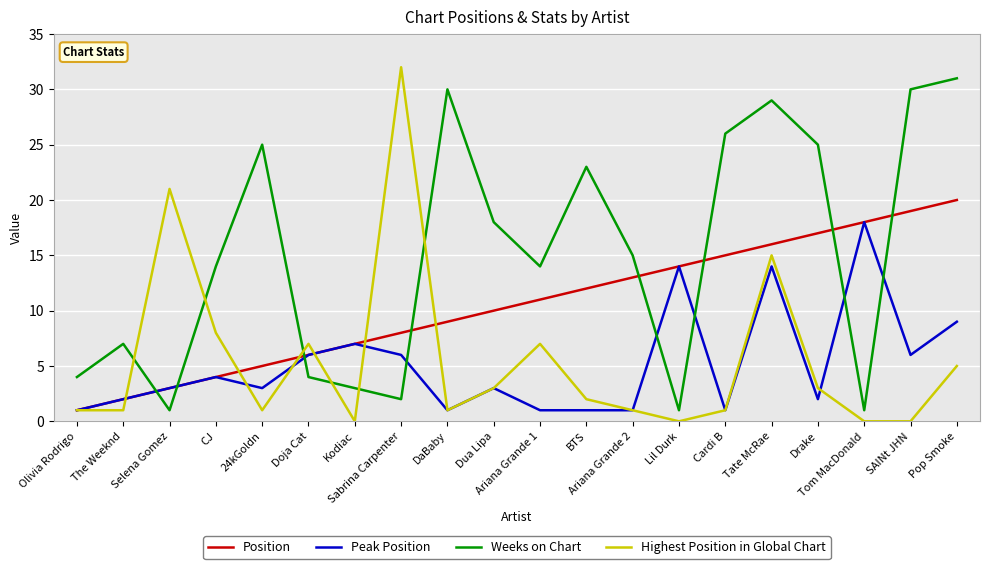

At which label is Highest Position in Global Chart closest to 16?

Tate McRae